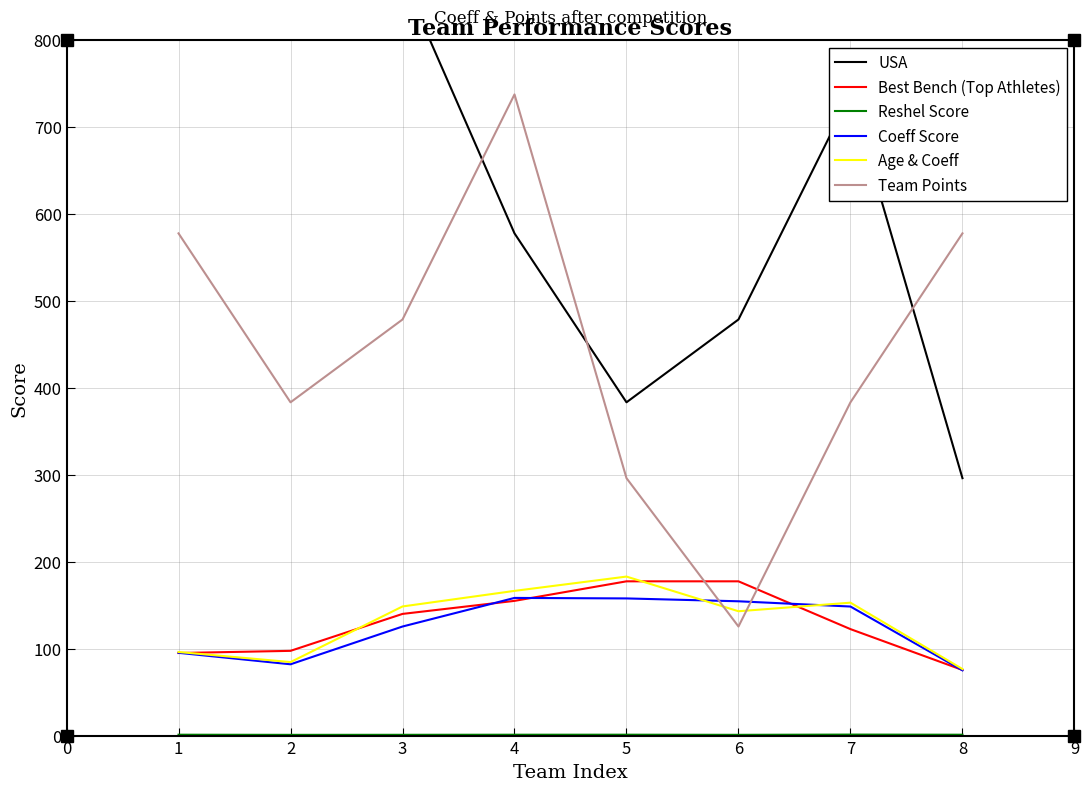

How many values in the Coeff Score series are below 148?

4